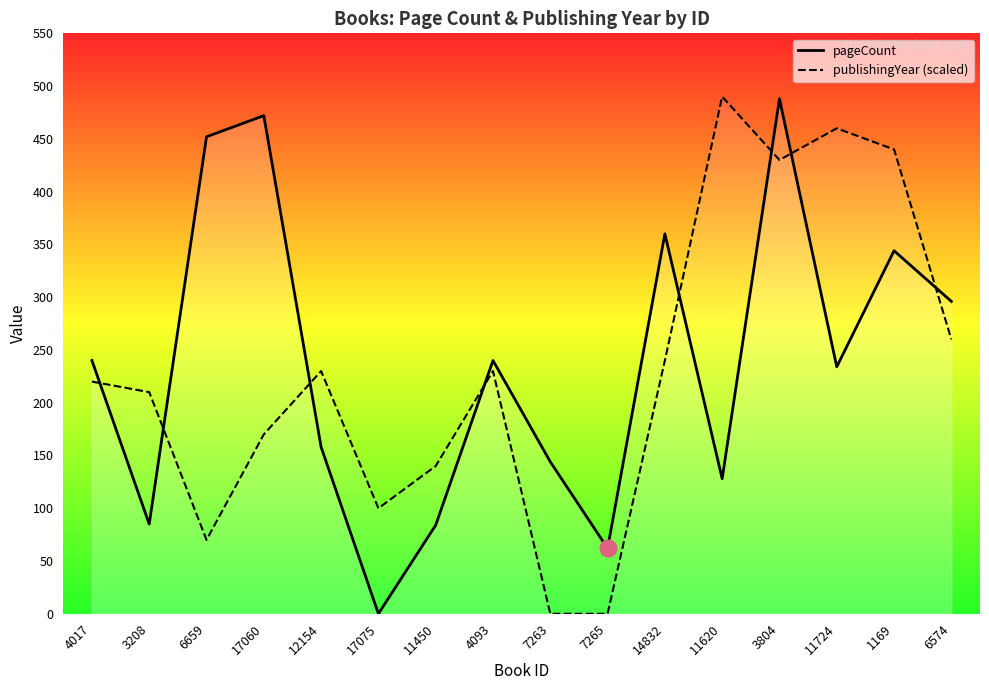

Where does the publishingYear (scaled) series first go above 230?

14832